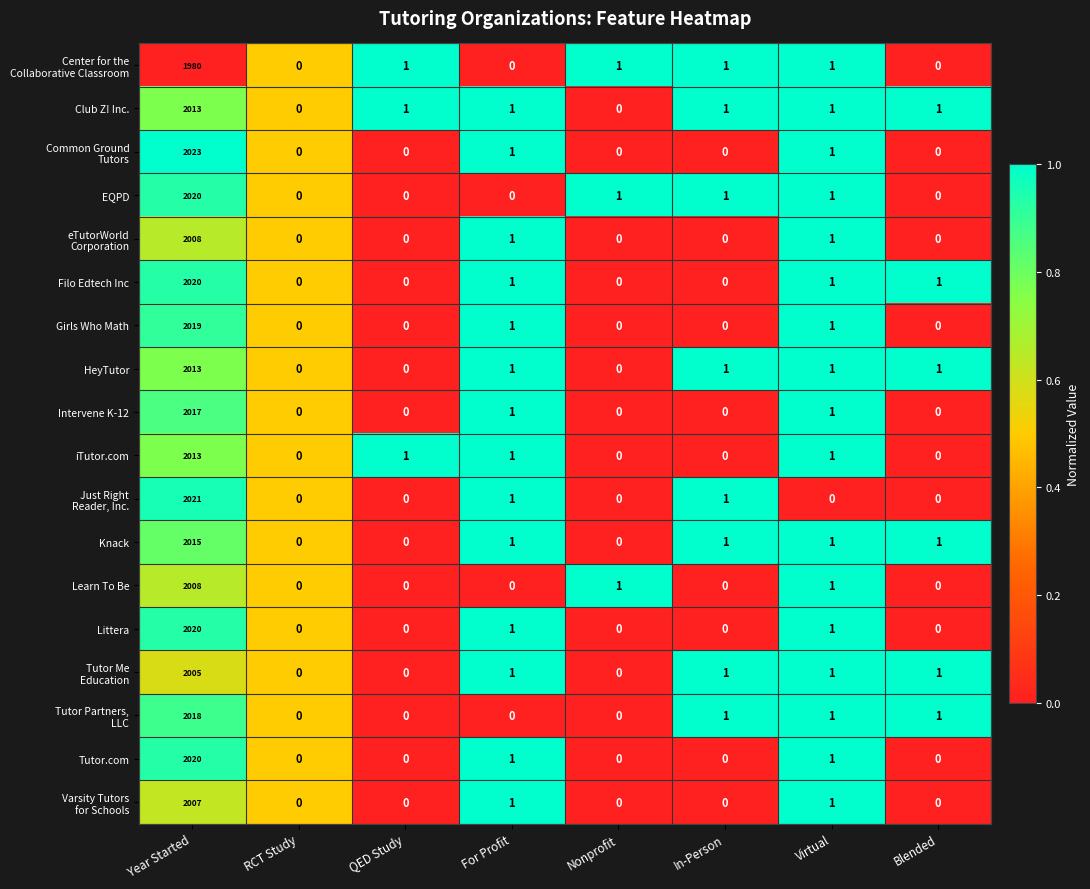

At which category is the sum across all series the highest?

Year Started